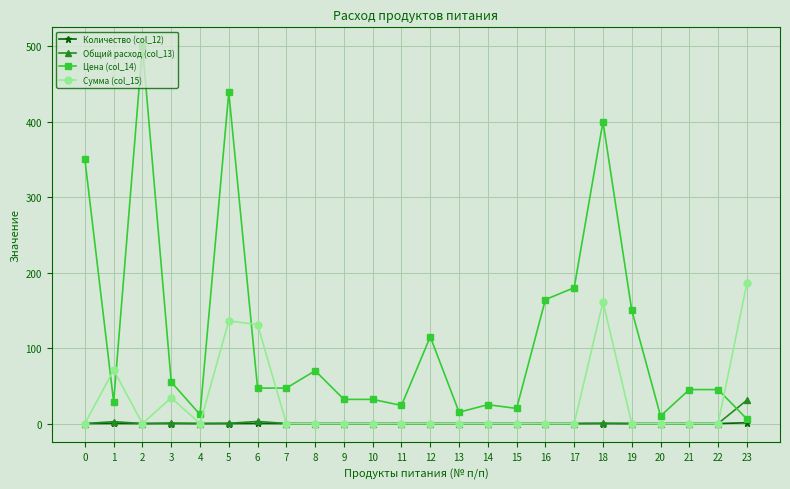

True or false: Цена (col_14) has more than 2 points higher than both neighbors.

True